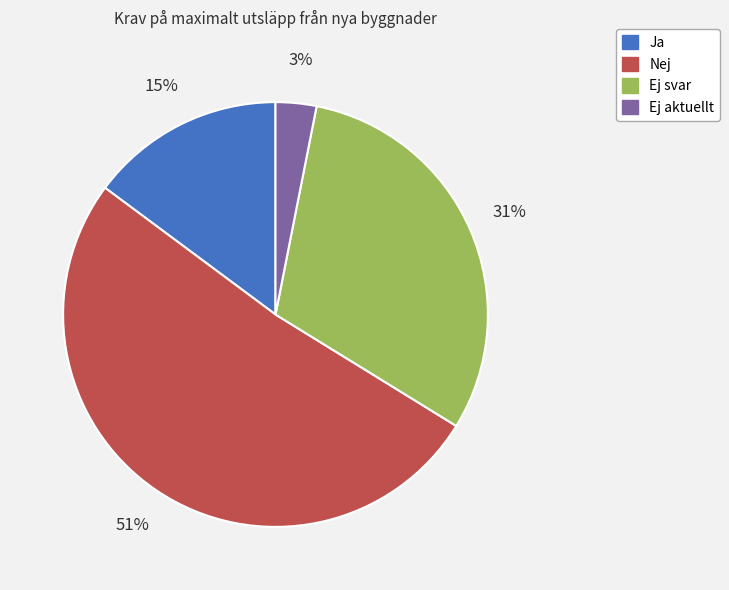

True or false: Ej aktuellt accounts for 3% of the total.

True